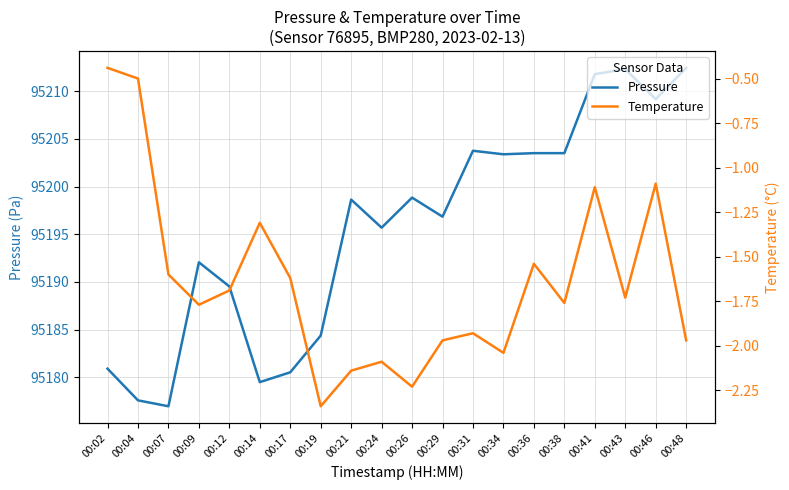

Does the chart have visible grid lines?

Yes